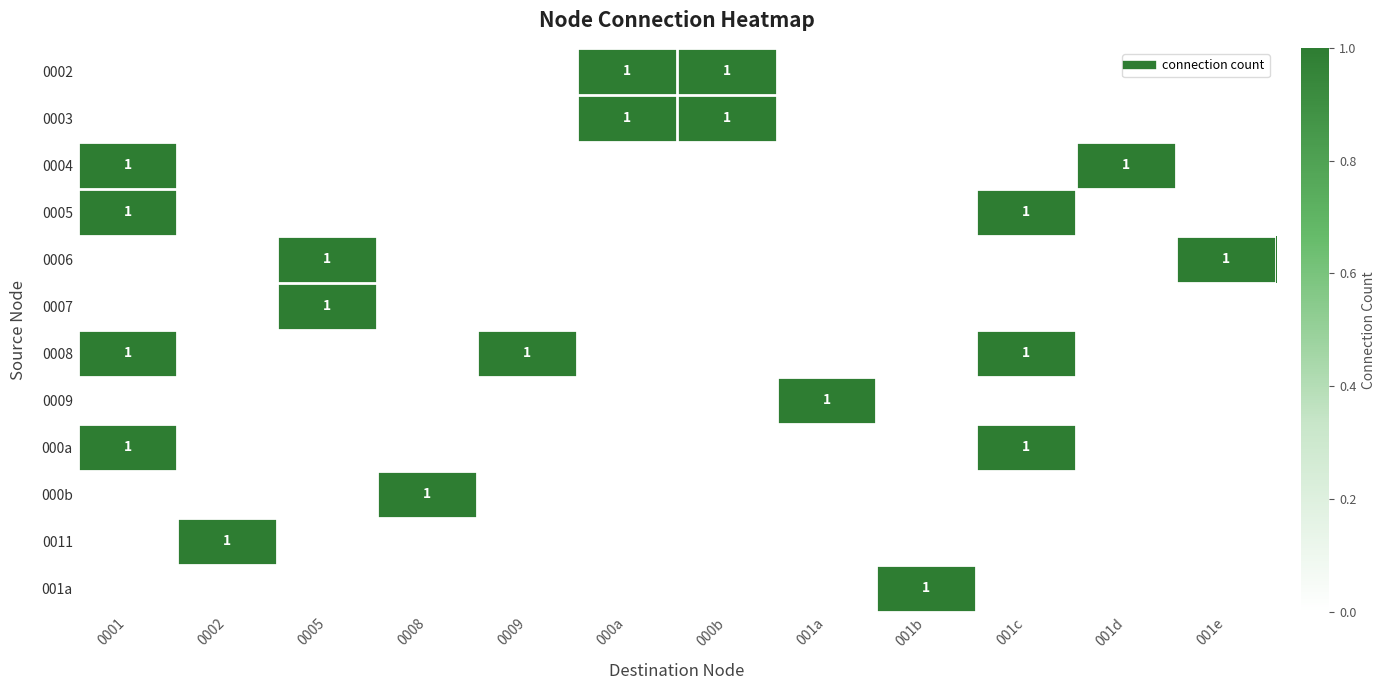

How many 0009 values are between 0 and 1?

12